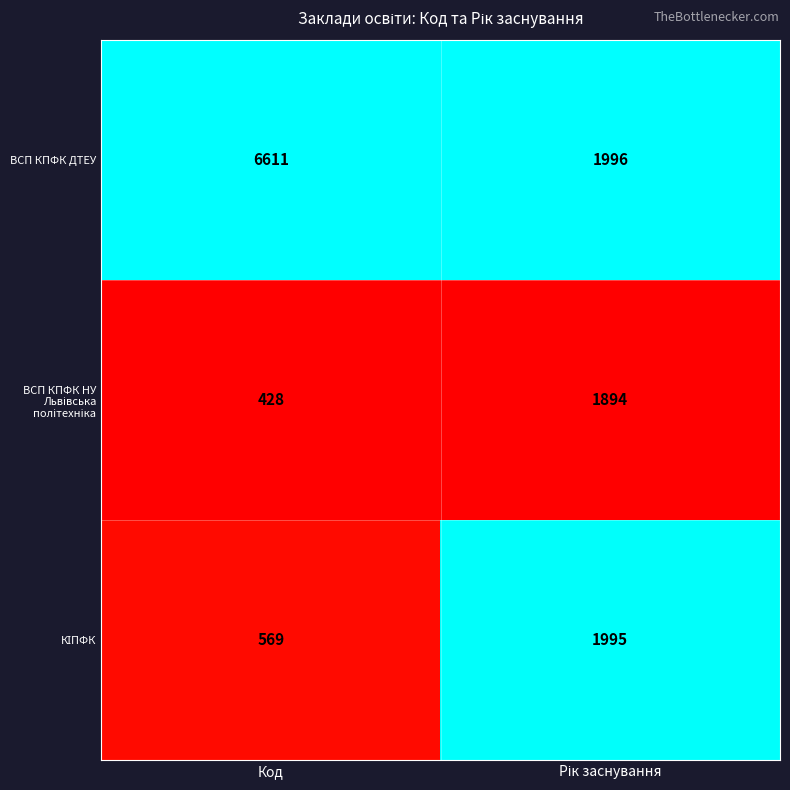

Which series has the widest spread of values?

ВСП КПФК ДТЕУ